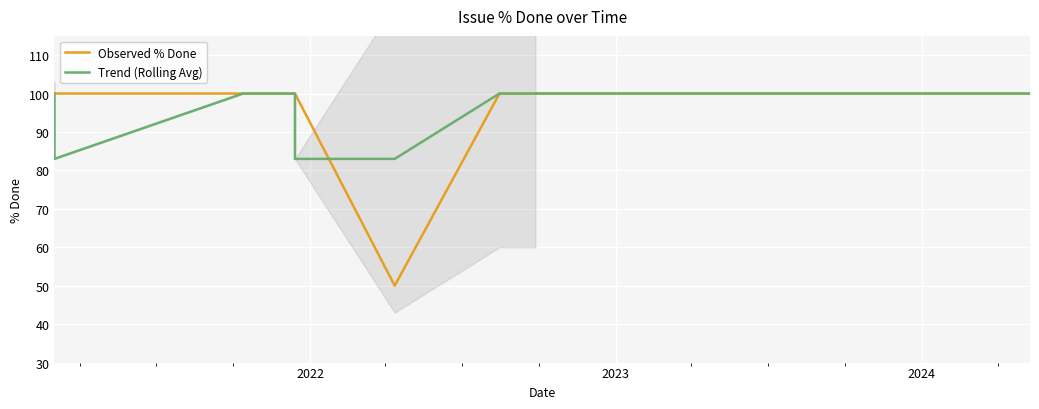

Reading left to right, extract all data points from this chart.

Observed % Done: 100	100	100	100	100	100	50	100	100	100	100	100	100	100	100	100	100	100	100	100	100	100	100	100	100	100	100	100	100	100	100	100	100	100	100	100	100	100	100	100
Trend (Rolling Avg): 100	83	100	100	100	83	83	100	100	100	100	100	100	100	100	100	100	100	100	100	100	100	100	100	100	100	100	100	100	100	100	100	100	100	100	100	100	100	100	100